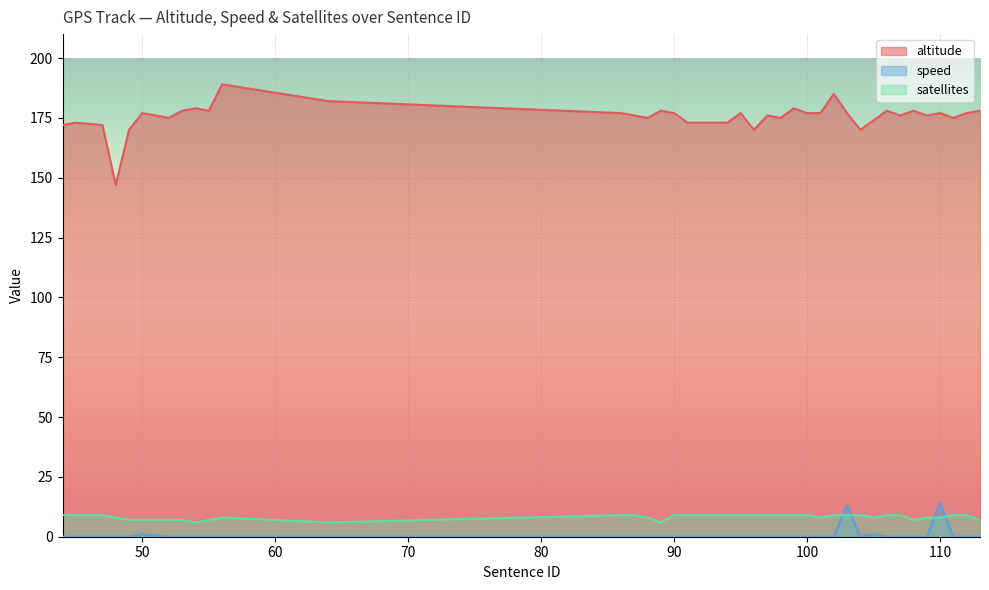

True or false: speed and altitude intersect in this chart.

False